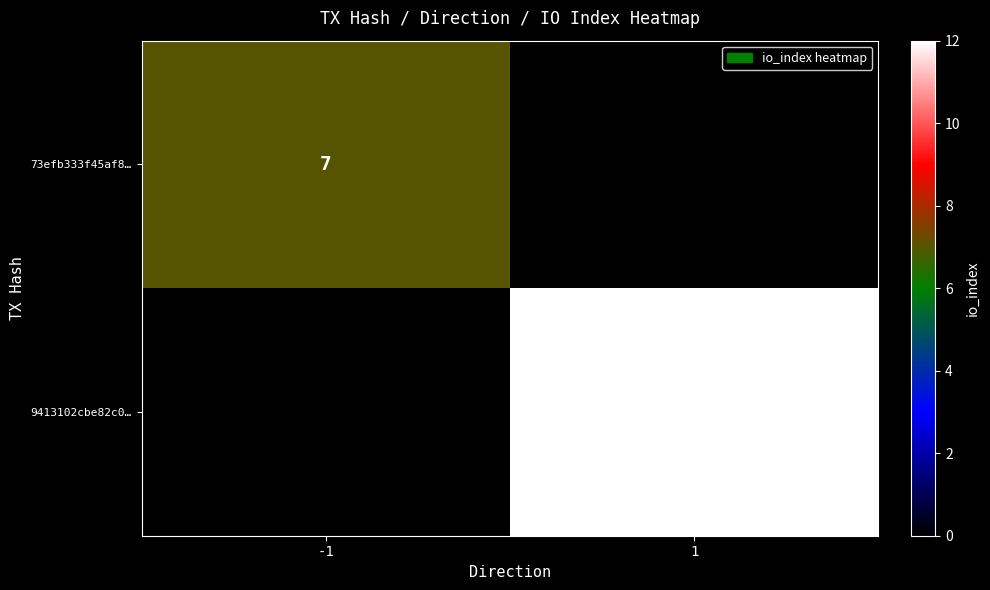

Between 1 and -1, which is larger?

-1